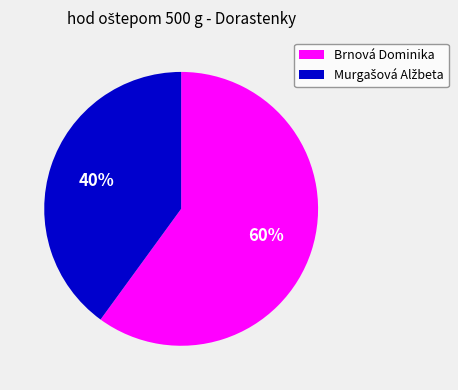

Which slice represents more than half of the pie?

Brnová Dominika